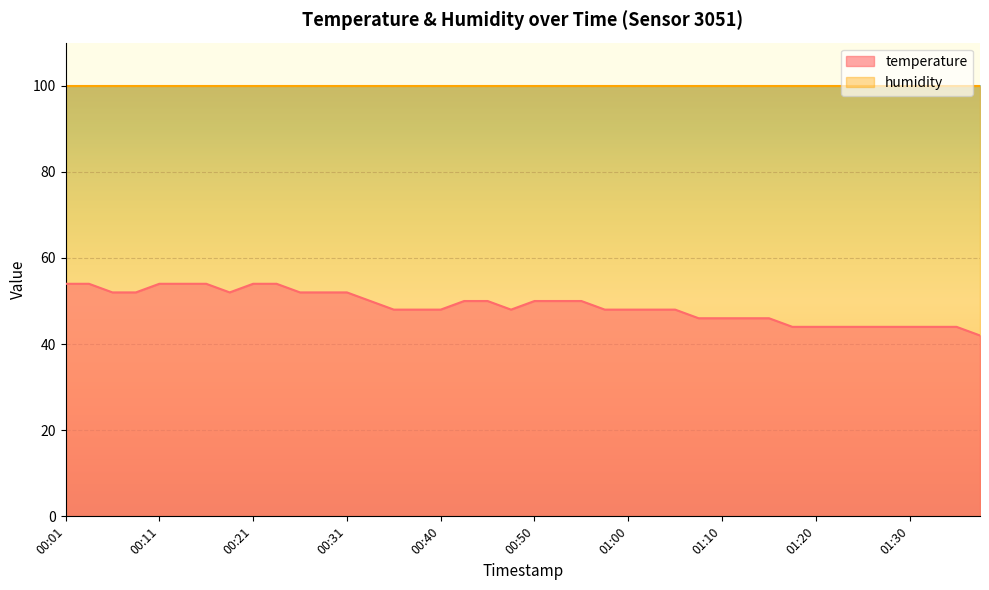

How many values are below 47?

13